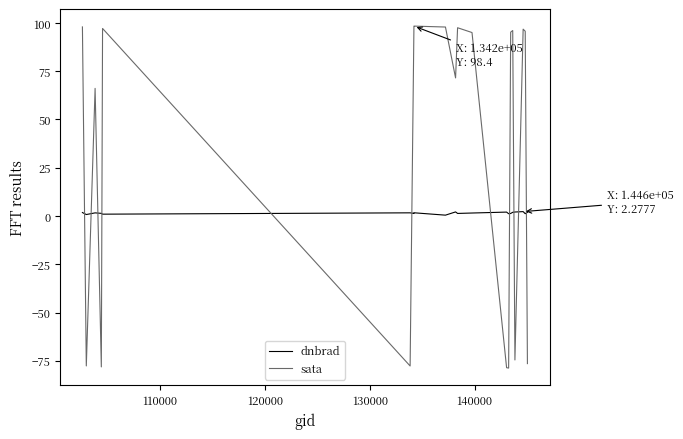

What is the minimum value shown in the chart?

-78.7